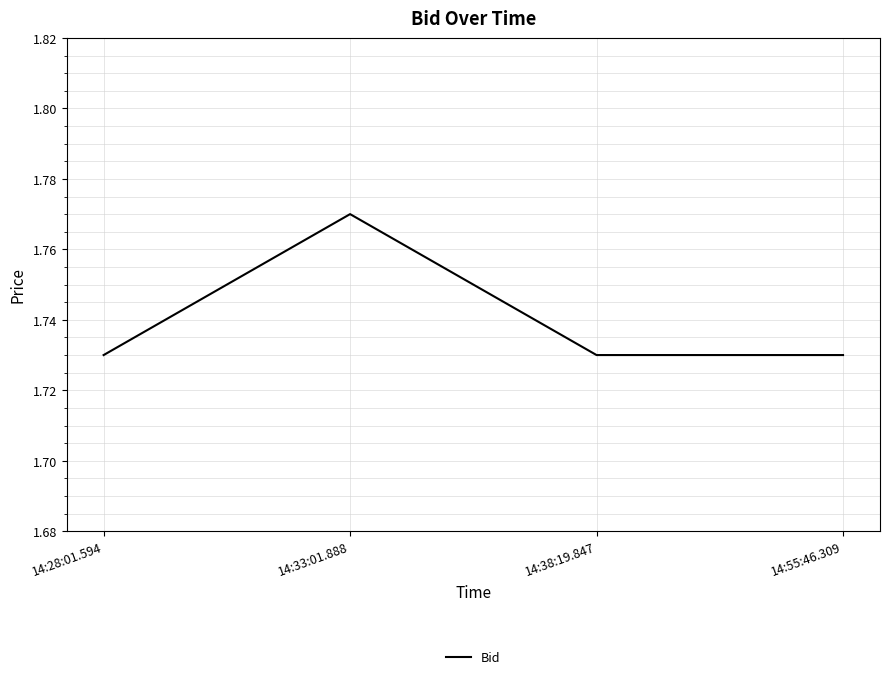

The chart shows a value of 0.7 at 14:38:19.847. True or false?

False